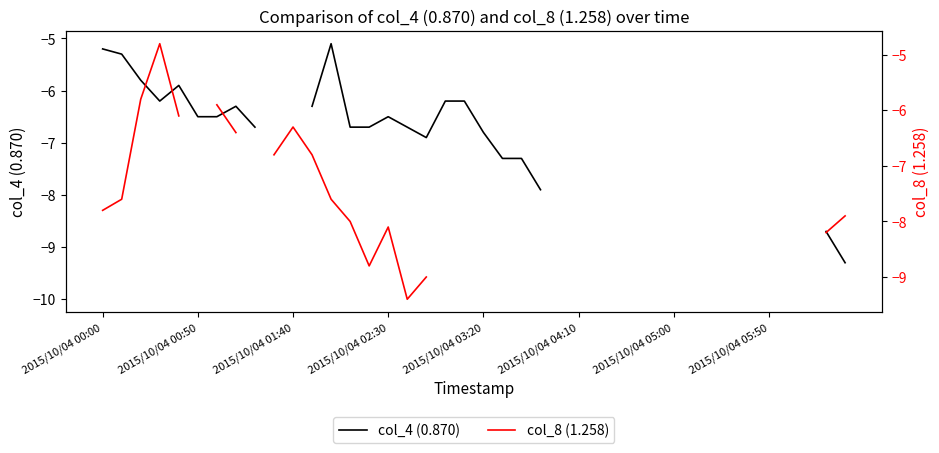

What is the greatest value displayed?

-4.8